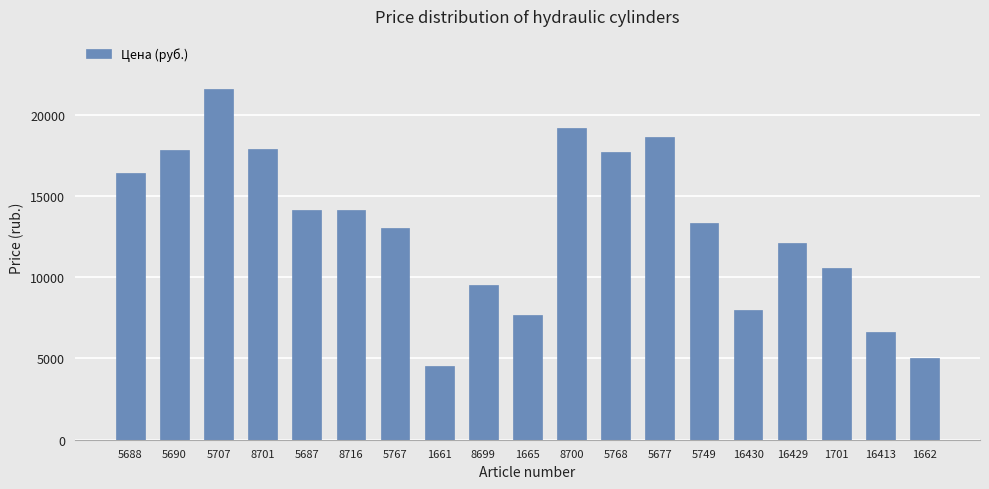

Read the value at 1701, to the nearest 50.

10550